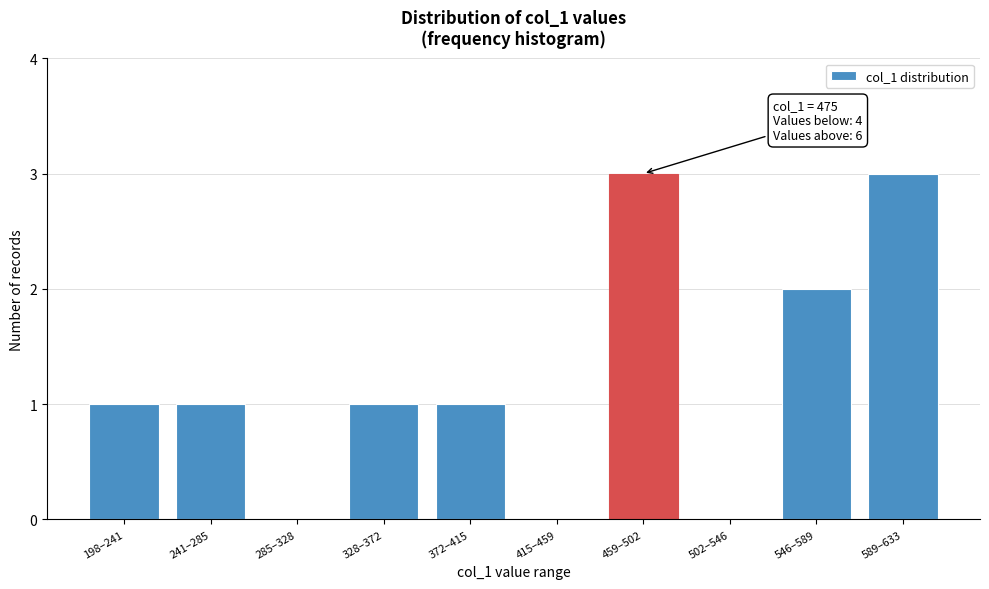

Reading right to left, extract all data points from this chart.

589–633=3	546–589=2	502–546=0	459–502=3	415–459=0	372–415=1	328–372=1	285–328=0	241–285=1	198–241=1